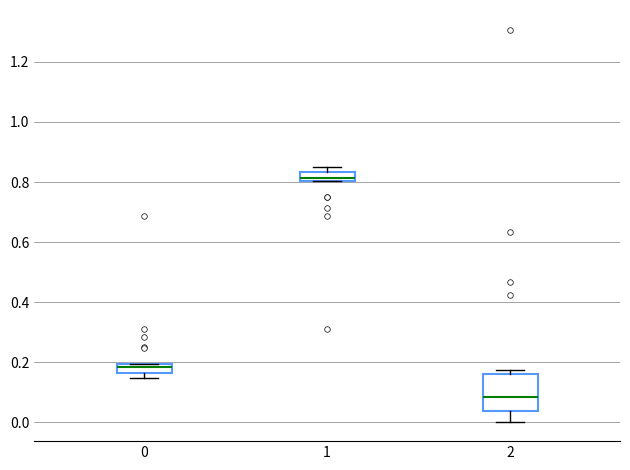

Which box's median line is the lowest?

2